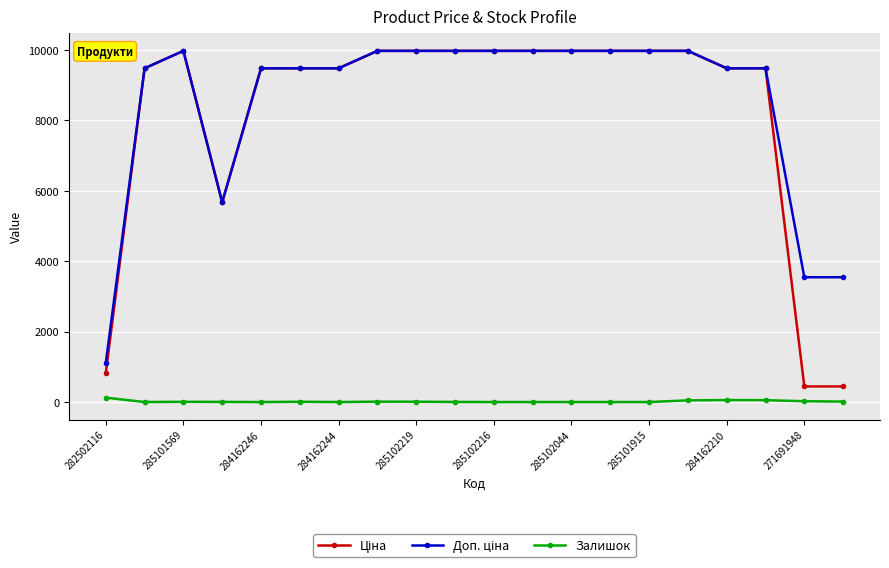

How many categories are shown in the chart?

20